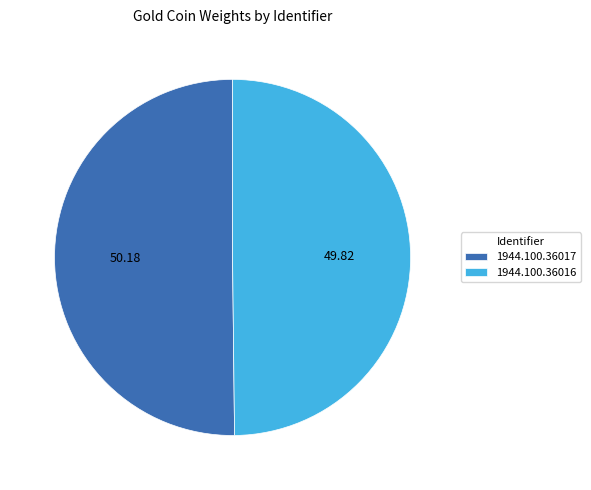

Which has a higher value, 1944.100.36016 or 1944.100.36017?

1944.100.36017